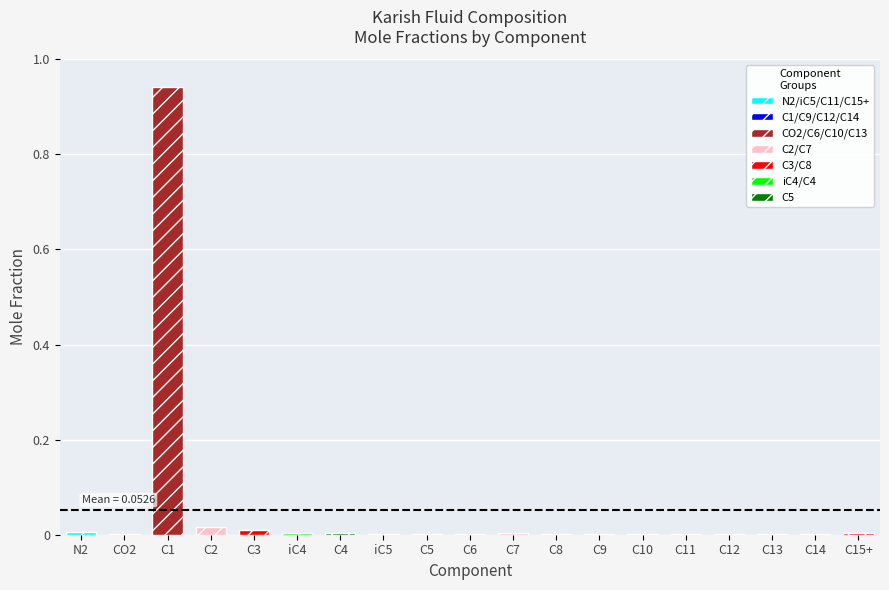

Rank the categories by value from lowest to highest.

C14, CO2, C12, C11, C10, C13, C5, C9, C8, iC5, C6, iC4, C7, C4, C15+, N2, C3, C2, C1